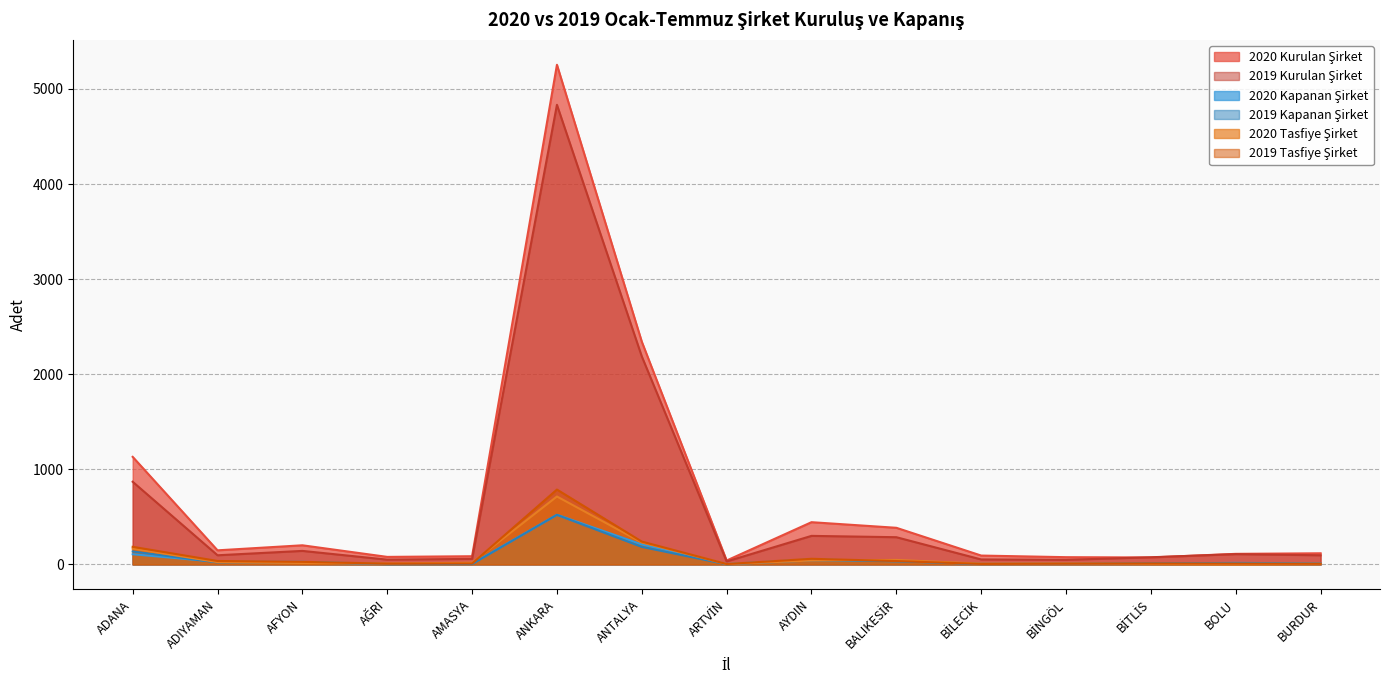

What are all the series names shown in the legend?

2020 Kurulan Şirket, 2019 Kurulan Şirket, 2020 Kapanan Şirket, 2019 Kapanan Şirket, 2020 Tasfiye Şirket, 2019 Tasfiye Şirket